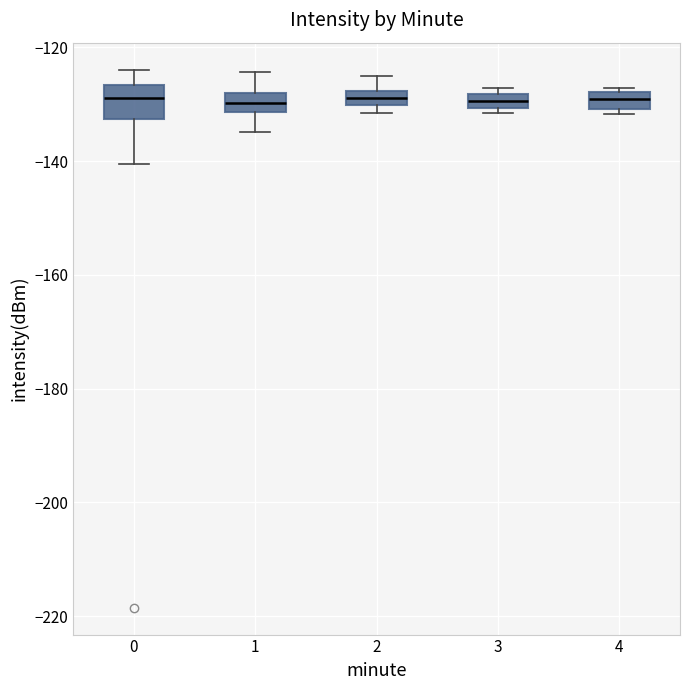

Where does the upper whisker of the box at x = 0 end on the y-axis? The values are not printed on the chart, so give them approximately, as read against the axis.

-124